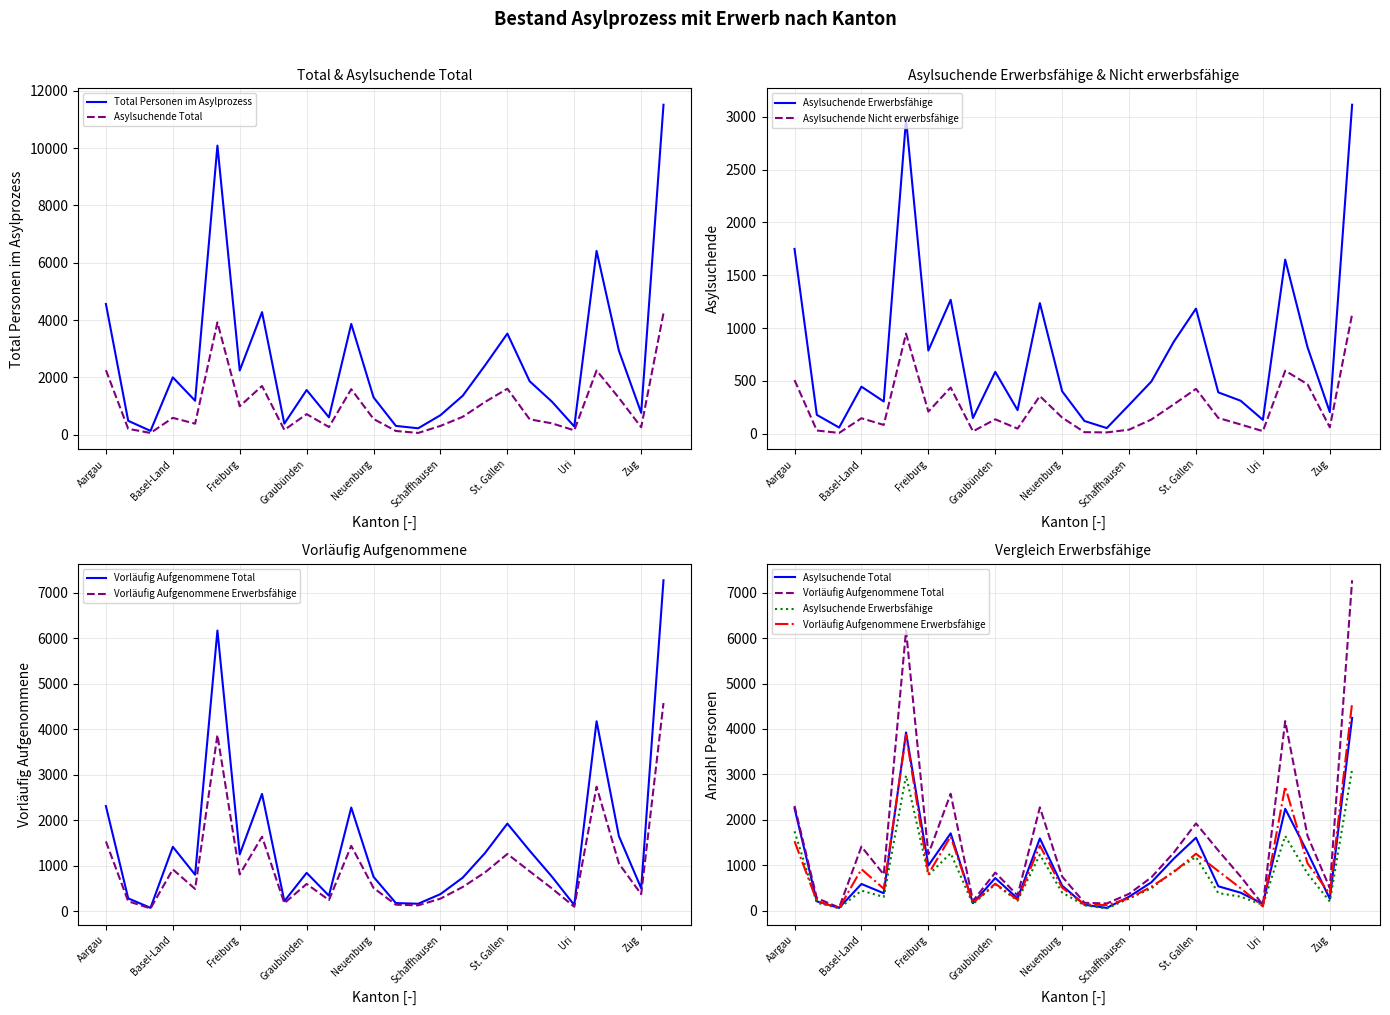

The value of Asylsuchende Nicht erwerbsfähige at 25 is 2024. True or false?

False